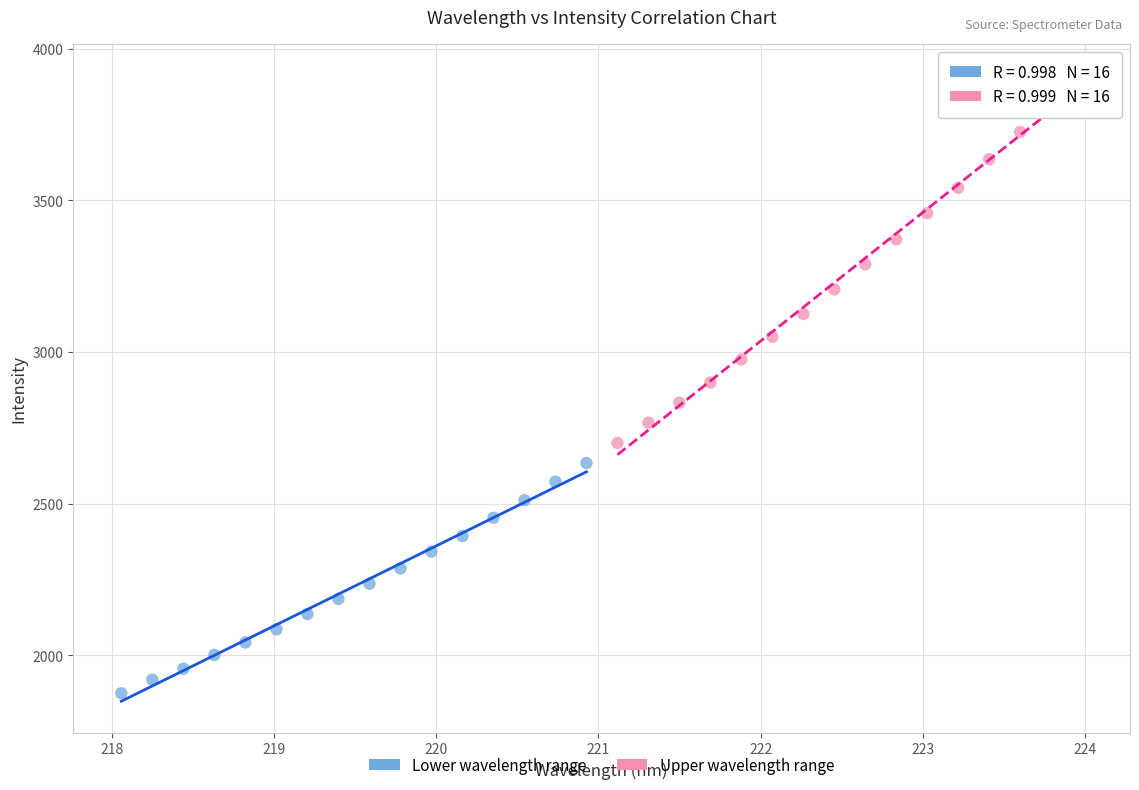

Which series contains the lowest Y value?

Lower wavelength range